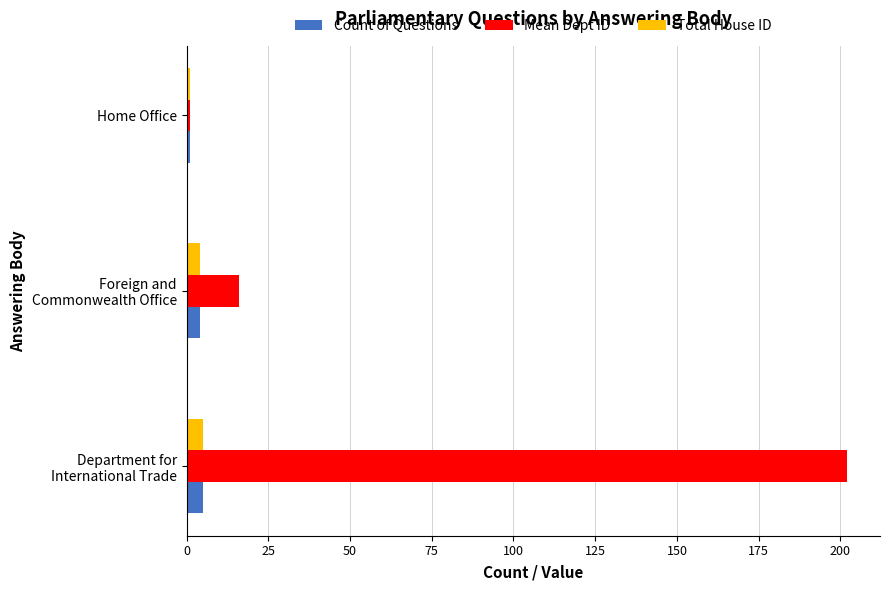

What is the maximum value shown in the chart?

202